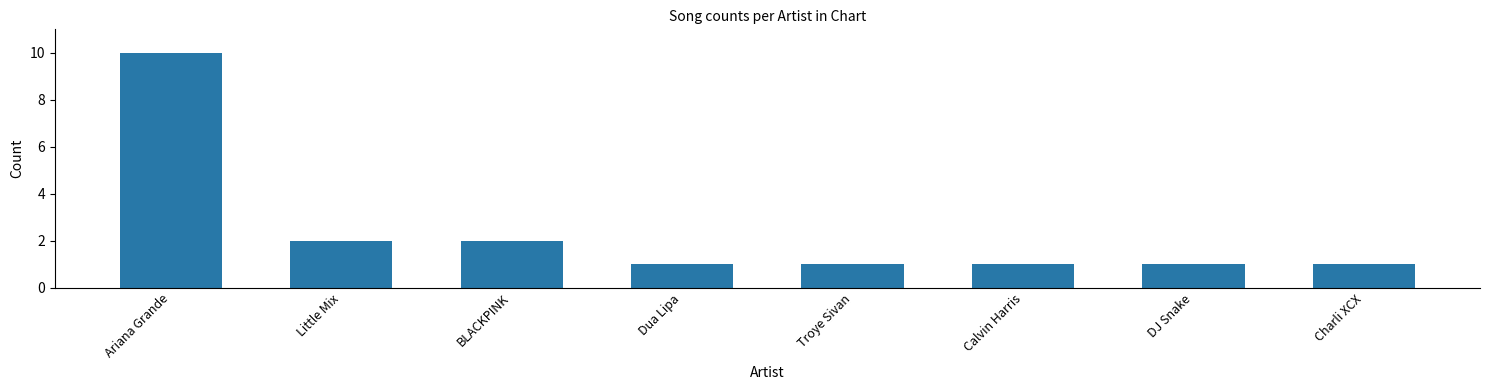

How many bars are there in total?

8